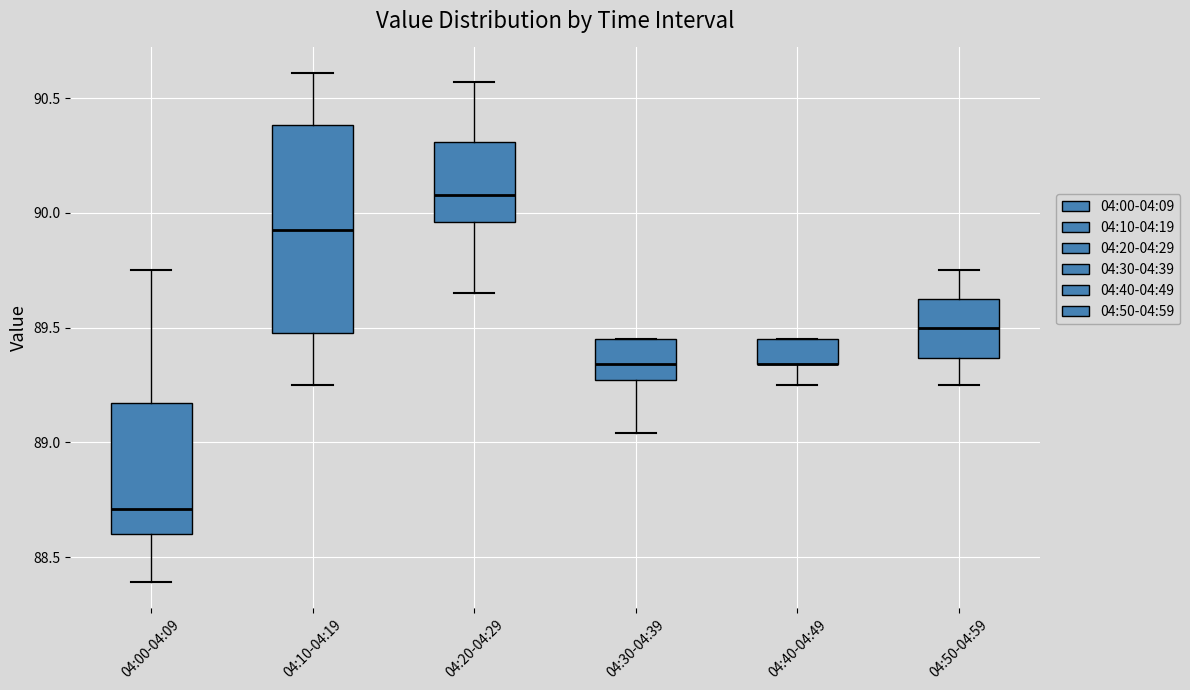

Where is the lower edge of the box for 04:50-04:59 on the y-axis? The values are not printed on the chart, so give them approximately, as read against the axis.

89.35